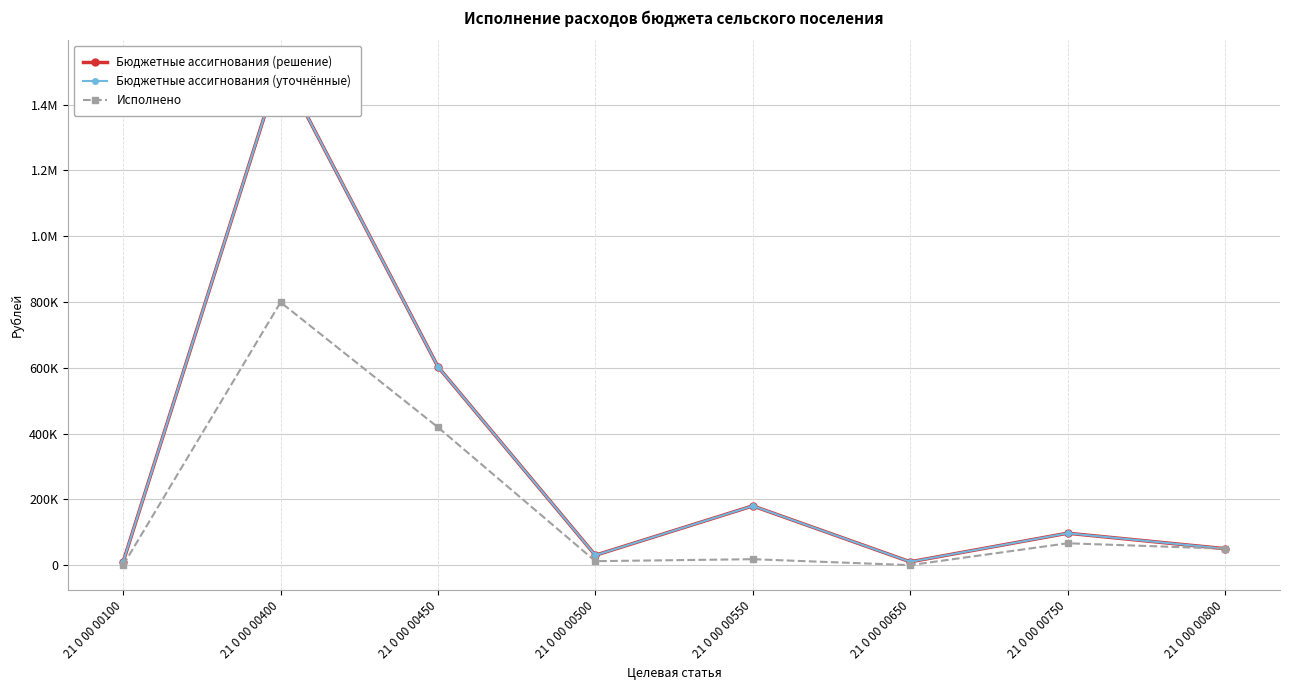

Which category has the highest value in the Исполнено series?

21 0 00 00400